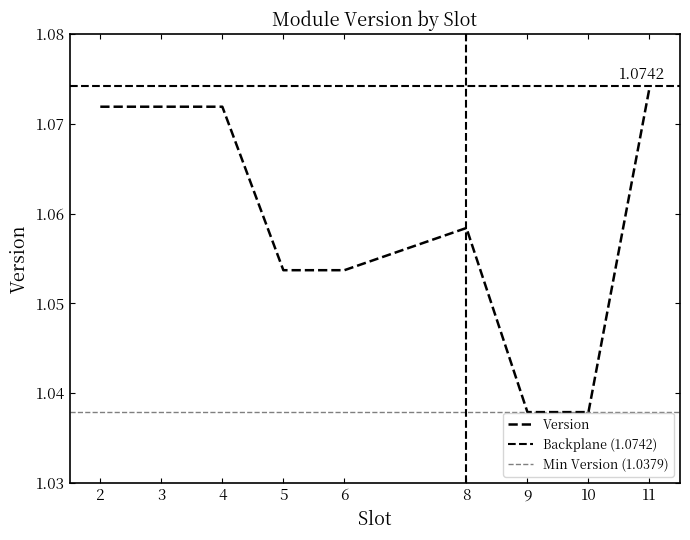

Is it true that the value at 5 is 0.7?

False